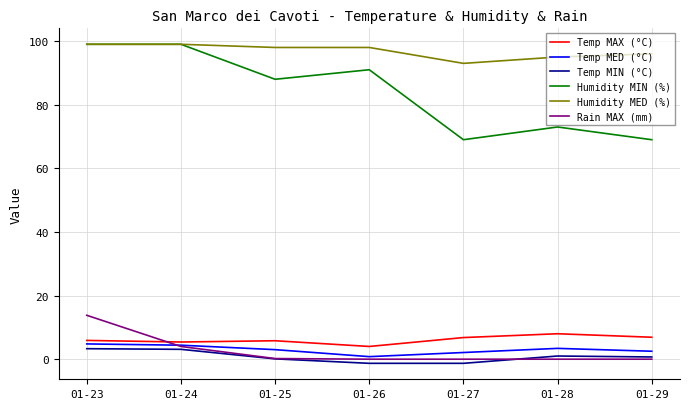

Is the value of Rain MAX (mm) at 01-26 greater than the value of Temp MAX (°C) at 01-24?

No